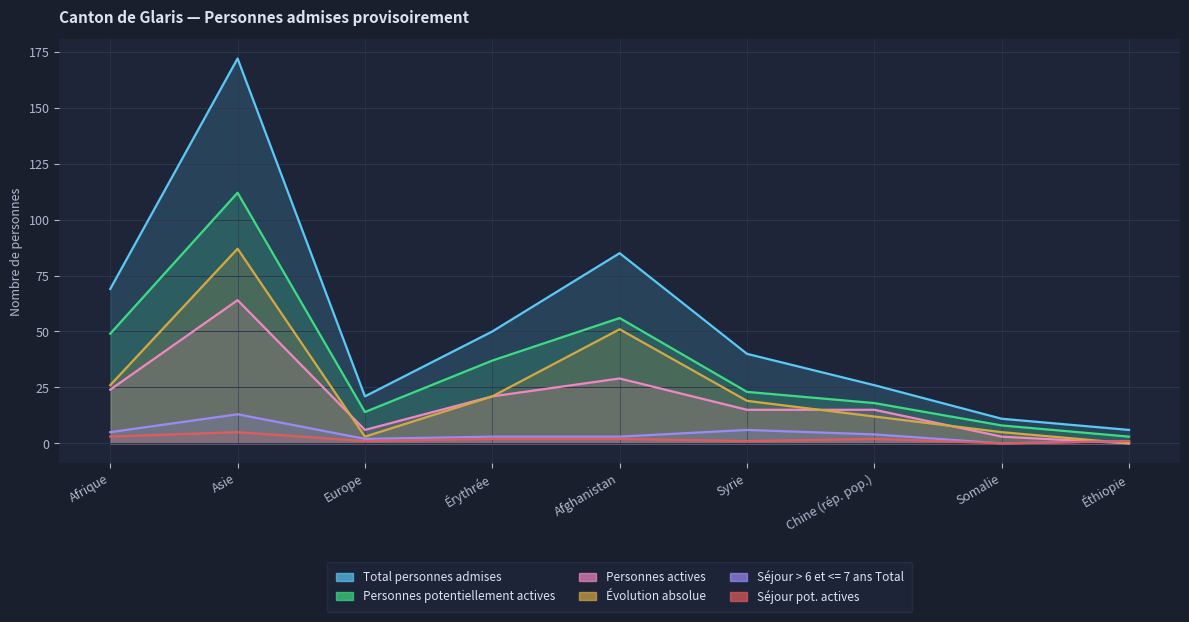

Does the chart display data point markers on the line(s)?

No